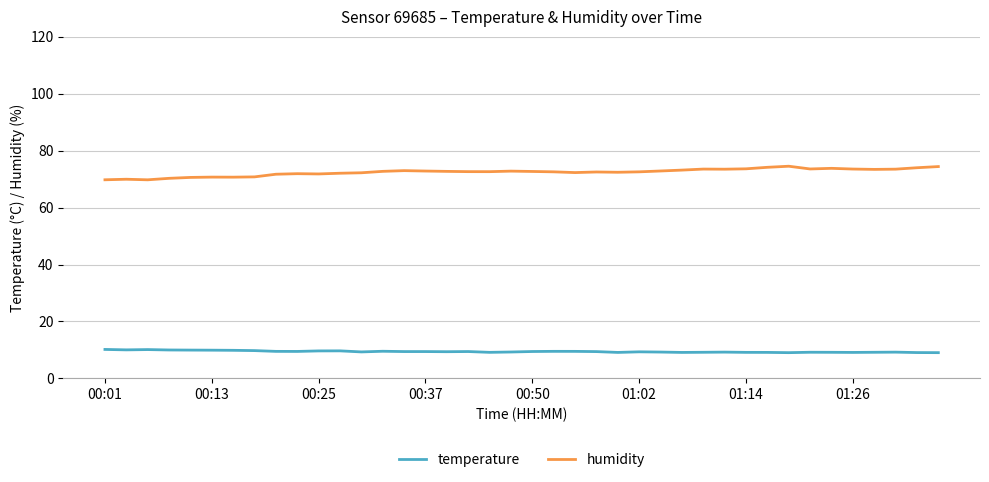

What is the difference between the maximum and minimum values in the humidity series?

4.8